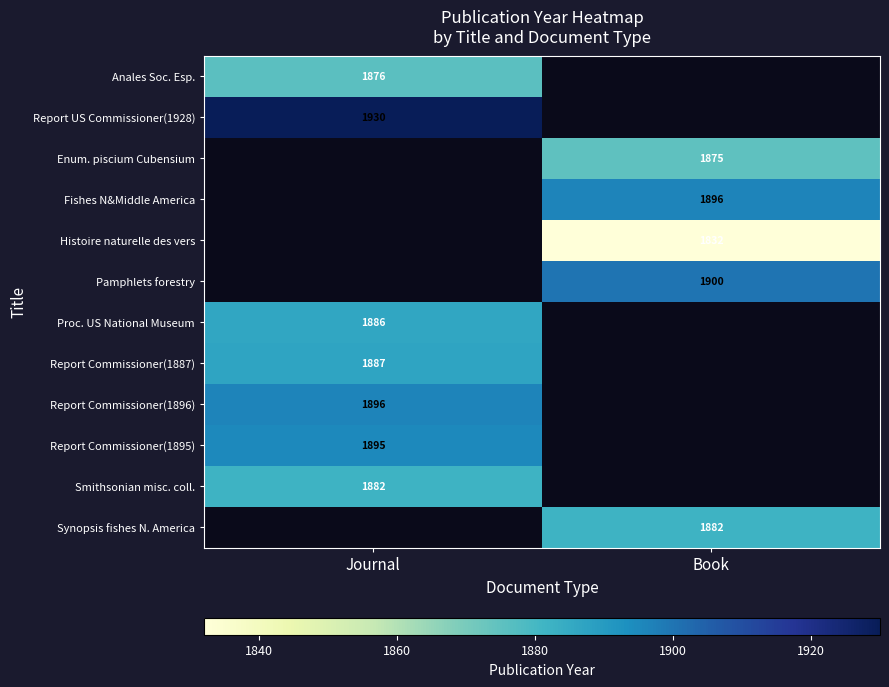

Is it true that Pamphlets forestry equals 1900 at Book?

True